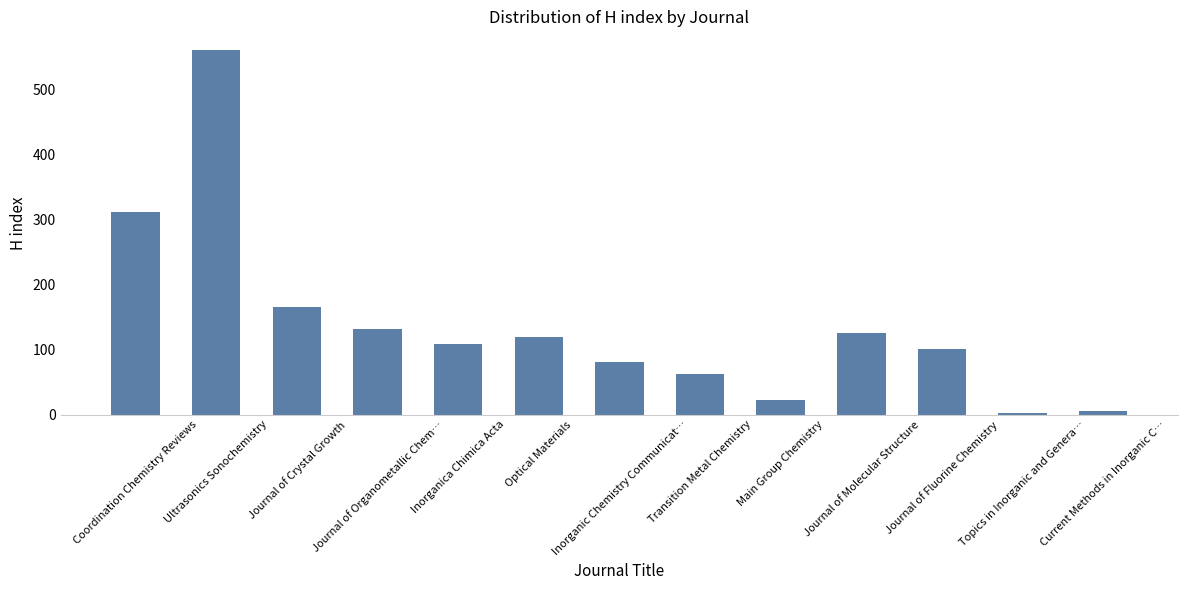

Approximately how many times larger is the value at Optical Materials compared to Topics in Inorganic and Genera…?

59.5